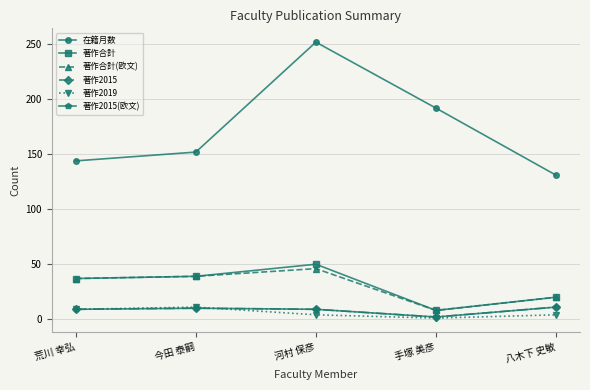

Does the chart have visible grid lines?

Yes